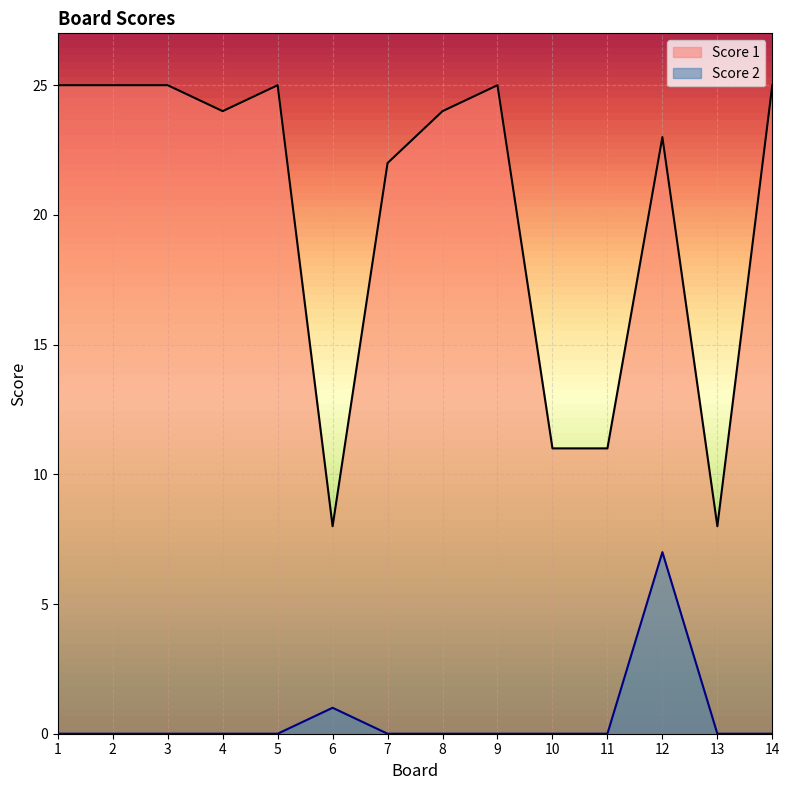

What is the difference between the maximum and minimum values in the Score 1 series?

17